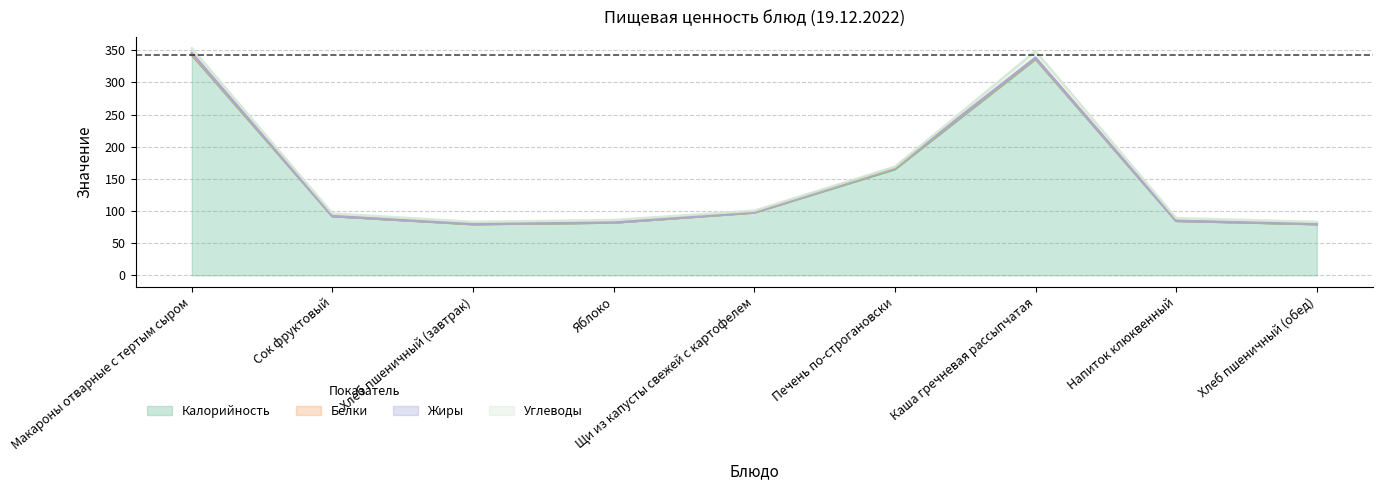

Which category has the highest value in the Белки series?

Печень по-строгановски